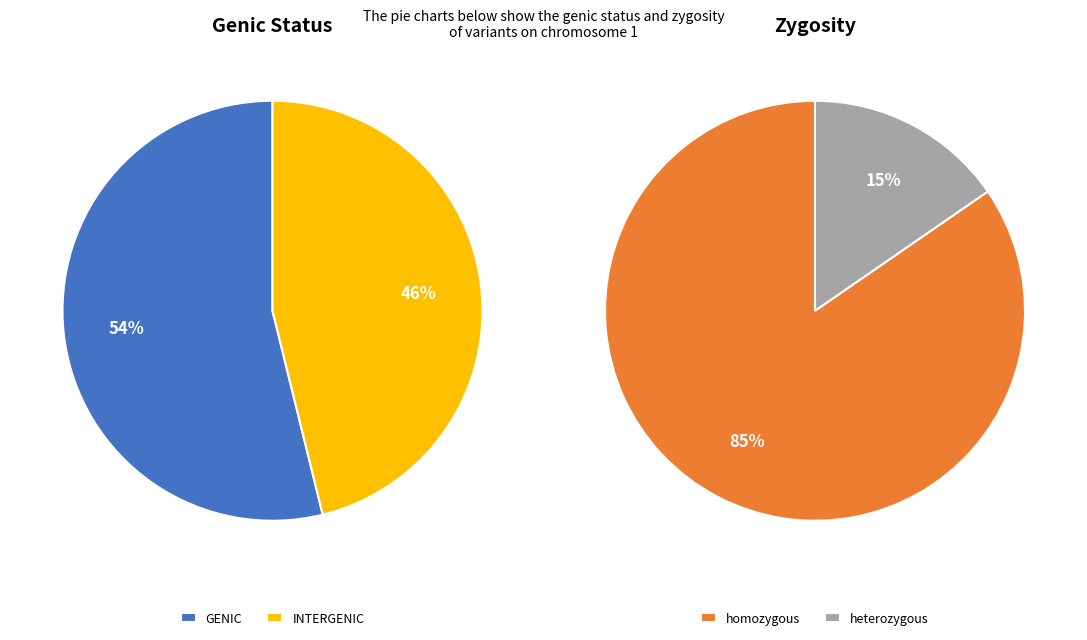

Count the number of slices in the pie.

4